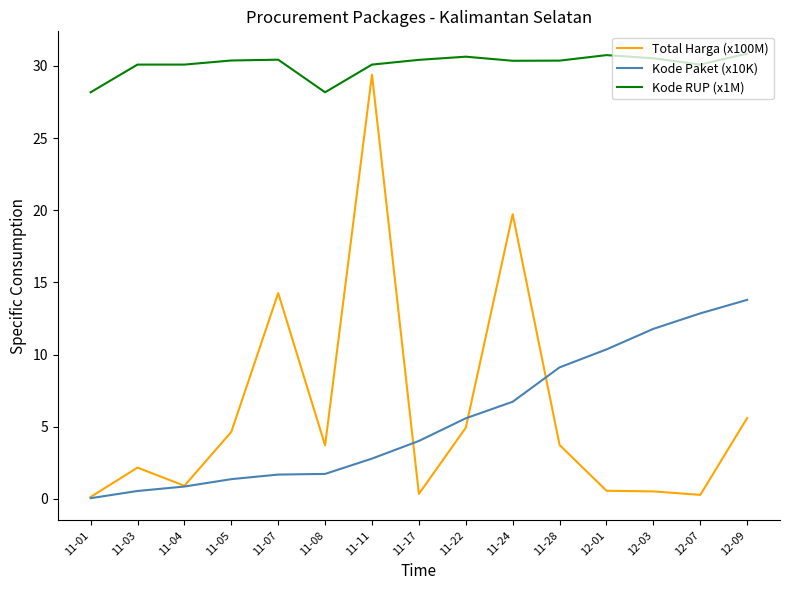

What is the spread (max minus min) of values at 11-28?

26.6